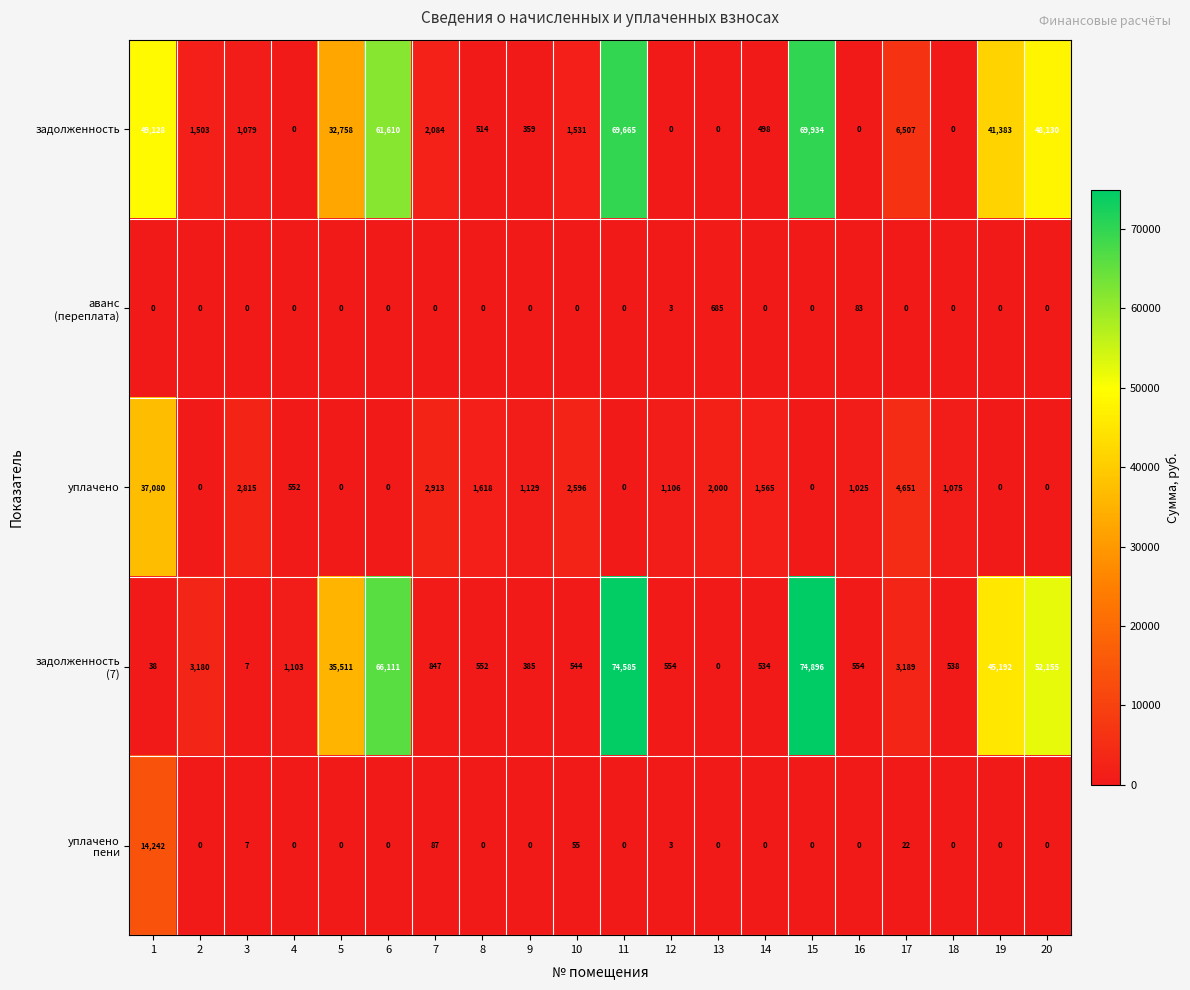

True or false: уплачено has a value of 4244 at 3.

False